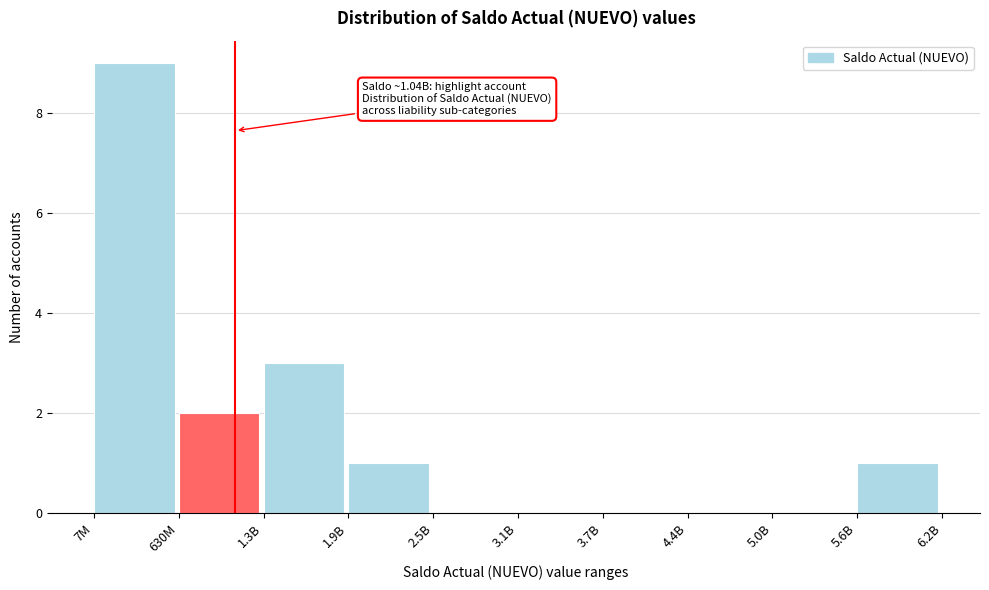

Reading left to right, list all the values displayed in this chart.

7M=9	630M=2	1.3B=3	1.9B=1	2.5B=0	3.1B=0	3.7B=0	4.4B=0	5.0B=0	5.6B=1